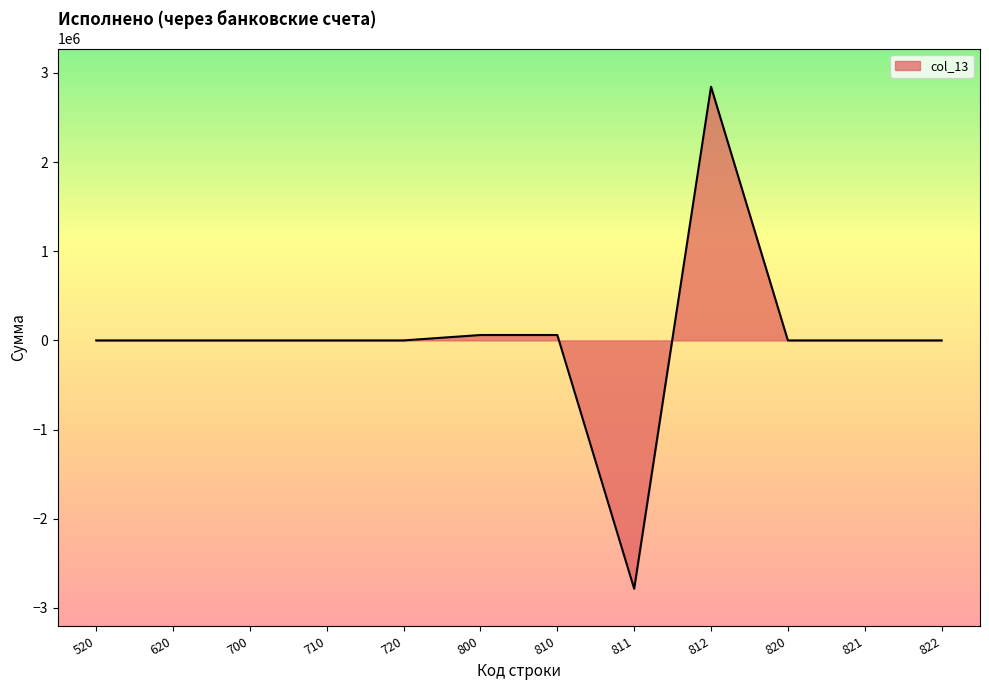

What is the difference between the maximum and minimum values?

5628179.4